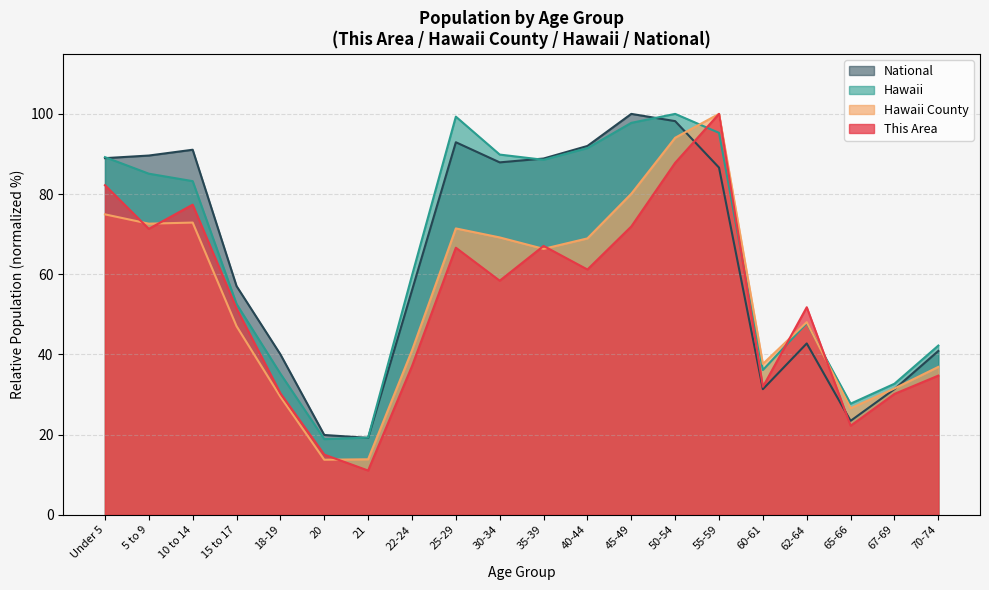

How many intersections are there between Hawaii County and This Area?

7